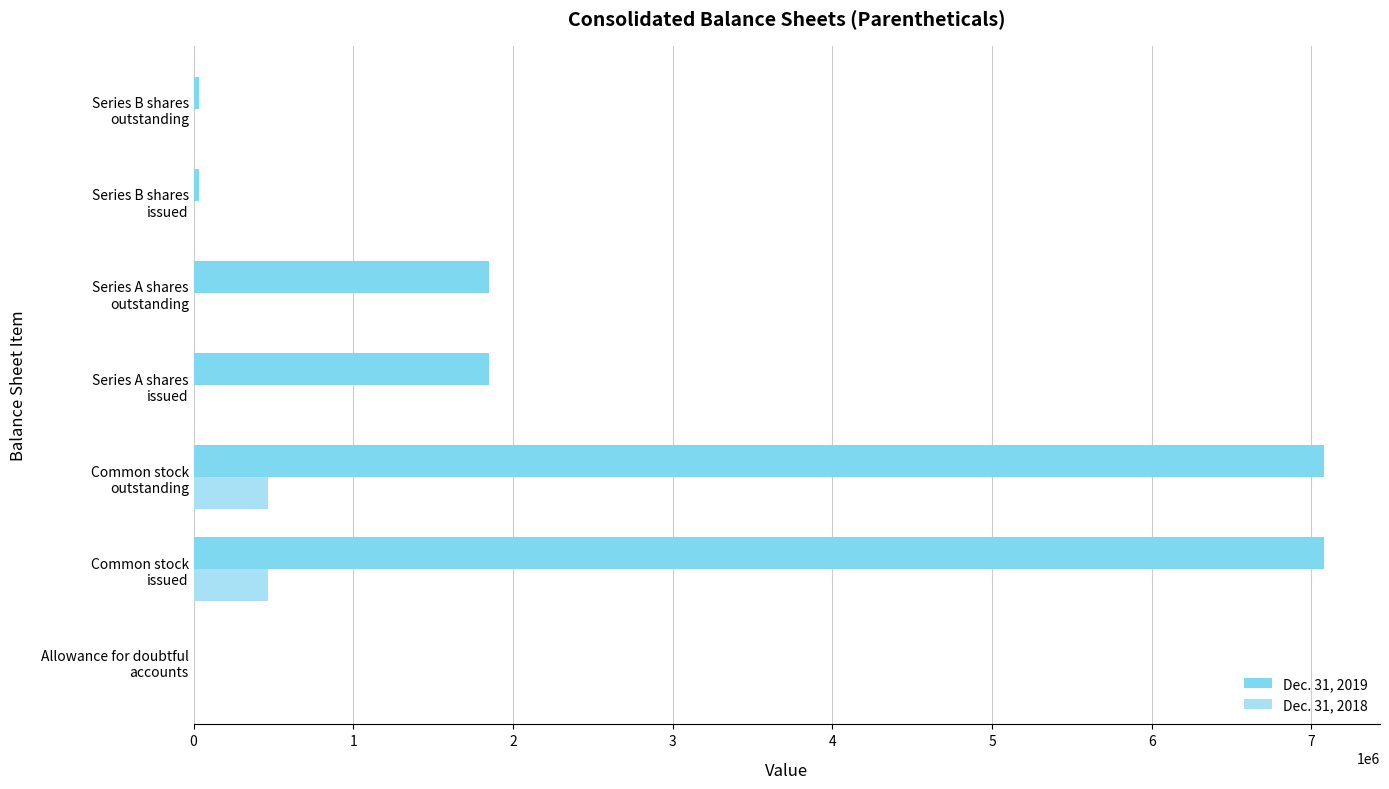

Which series has the largest total across all categories?

Dec. 31, 2019